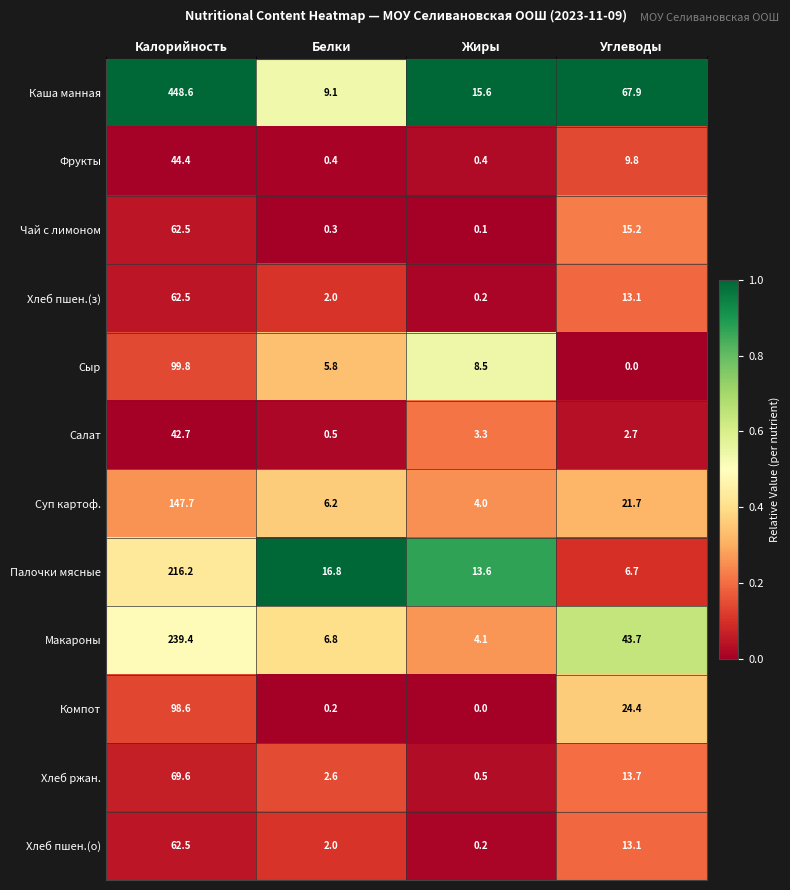

Is it true that Сыр equals 8.5 at Жиры?

True